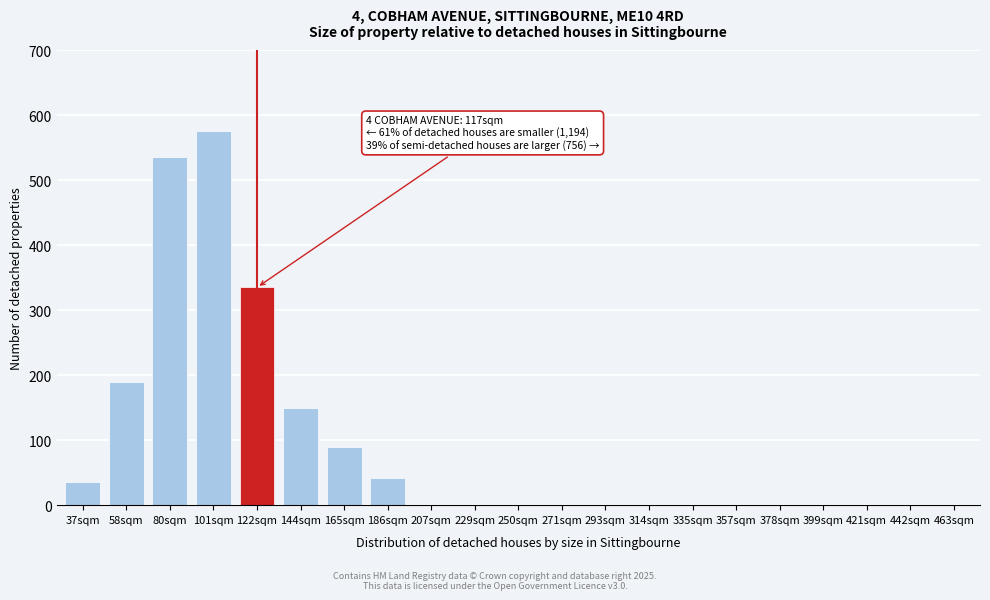

Reading right to left, extract all data points from this chart.

463sqm=0	442sqm=0	421sqm=0	399sqm=0	378sqm=0	357sqm=0	335sqm=0	314sqm=0	293sqm=0	271sqm=0	250sqm=0	229sqm=0	207sqm=0	186sqm=42	165sqm=90	144sqm=150	122sqm=335	101sqm=575	80sqm=535	58sqm=190	37sqm=35